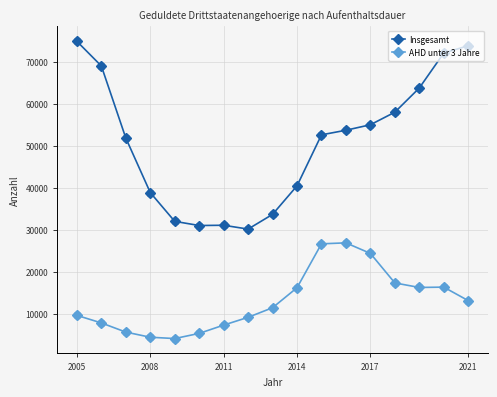

Which series has the largest range (max minus min)?

Insgesamt